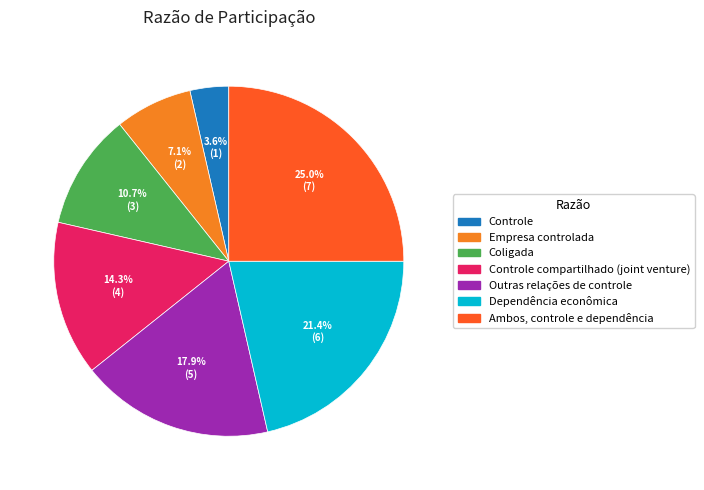

Does any single category account for the majority?

No